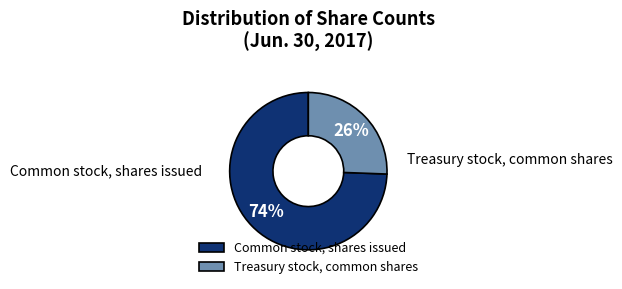

Combined, do Treasury stock, common shares and Common stock, shares issued account for over 50%?

Yes